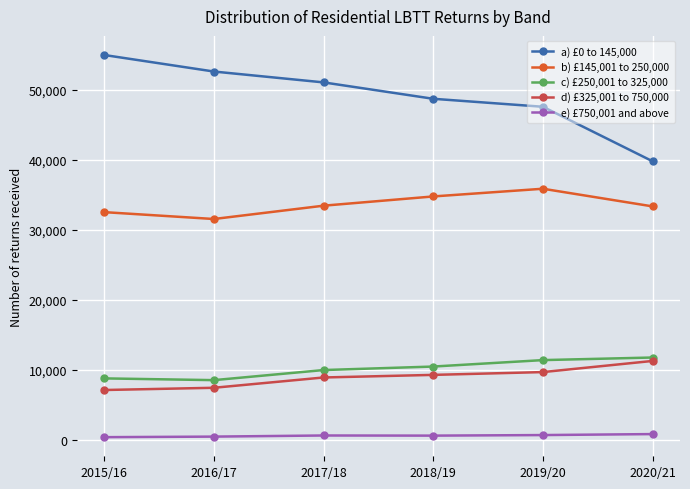

True or false: a) £0 to 145,000 and d) £325,001 to 750,000 intersect in this chart.

False